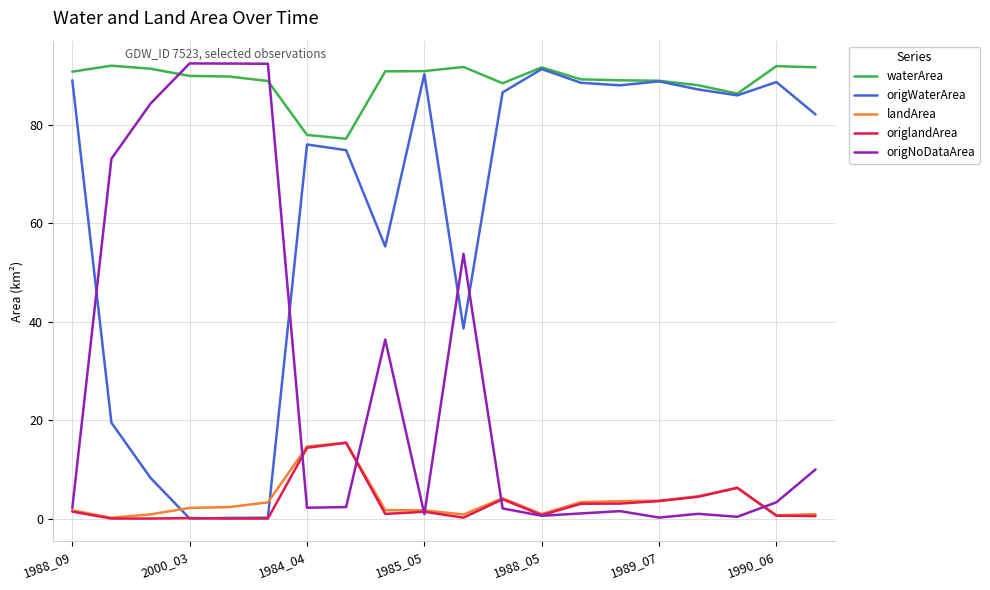

Which series ends up on top after the final intersection of origWaterArea and origlandArea?

origWaterArea